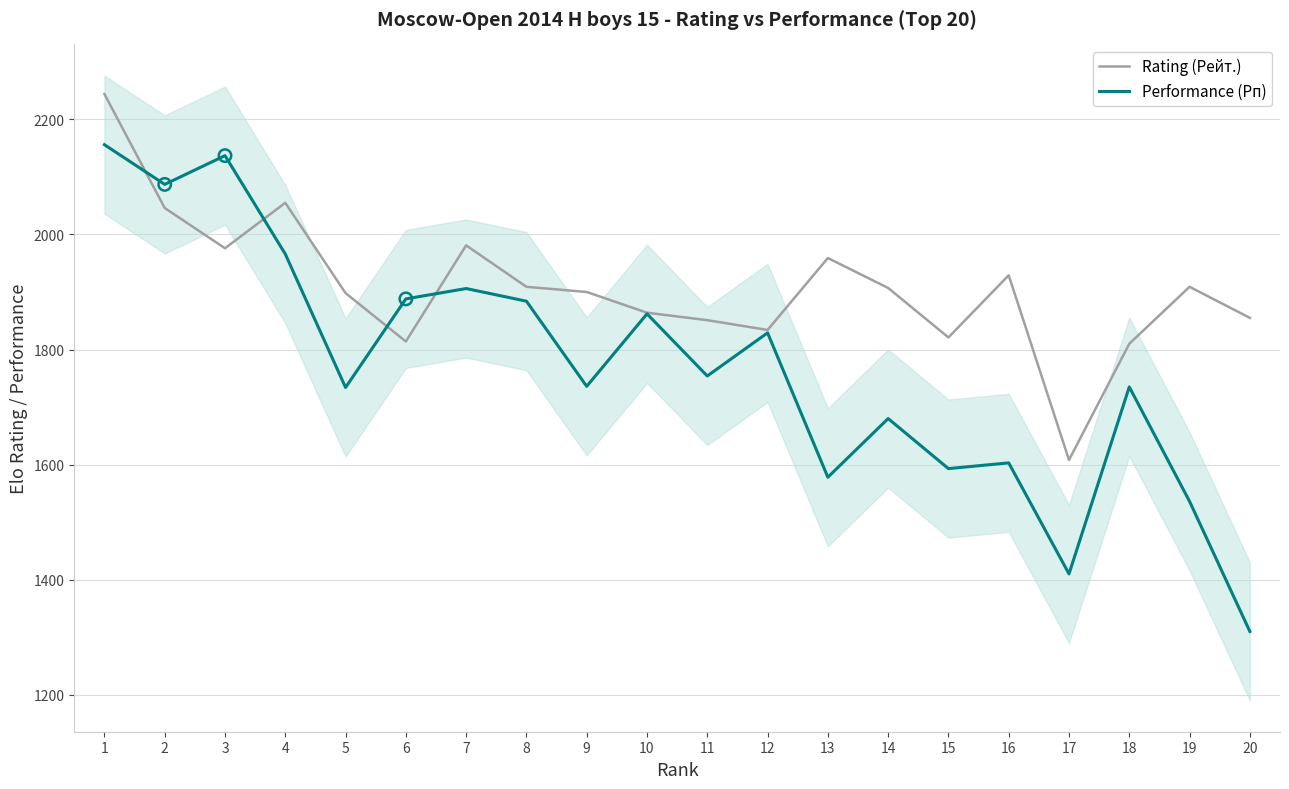

Which series reaches the minimum Y coordinate?

Performance (Рп)